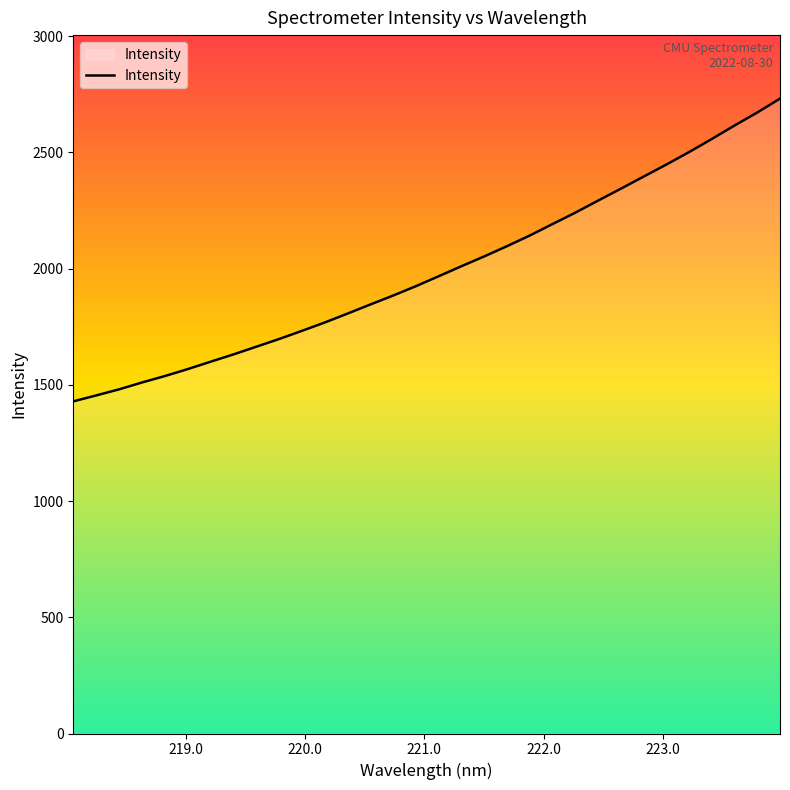

How many lines are shown in the chart?

1